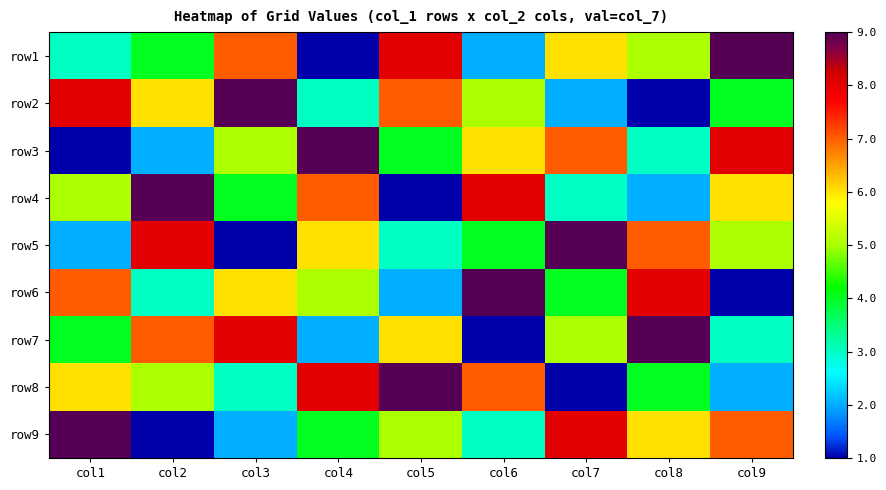

List the series in order of their peak value, lowest first.

row1, row2, row3, row4, row5, row6, row7, row8, row9